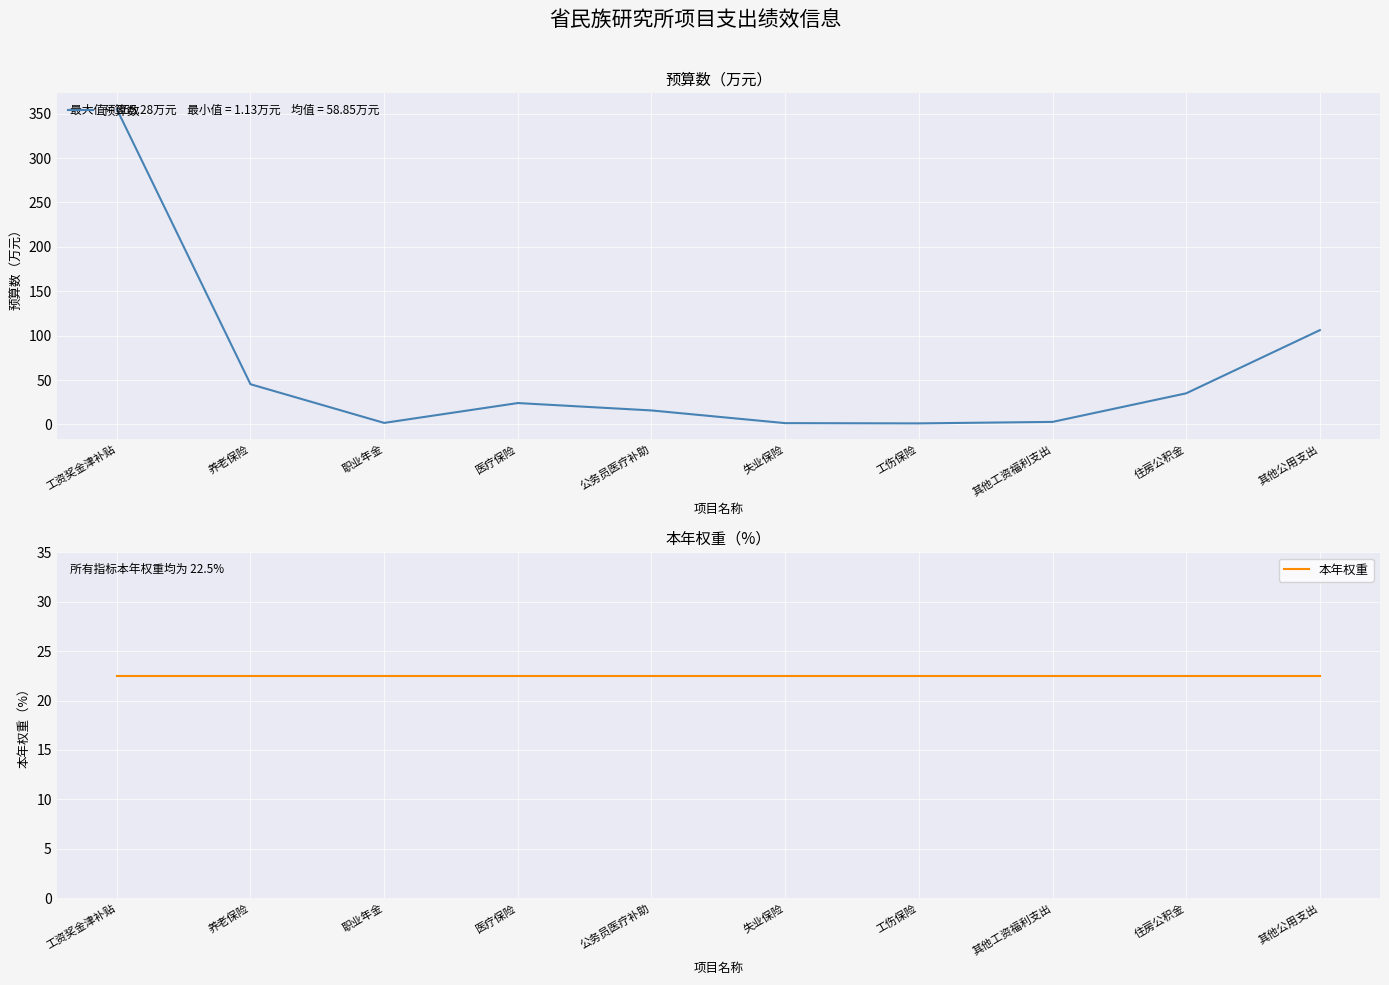

What is the difference between the maximum and minimum values in the 预算数 series?

354.1